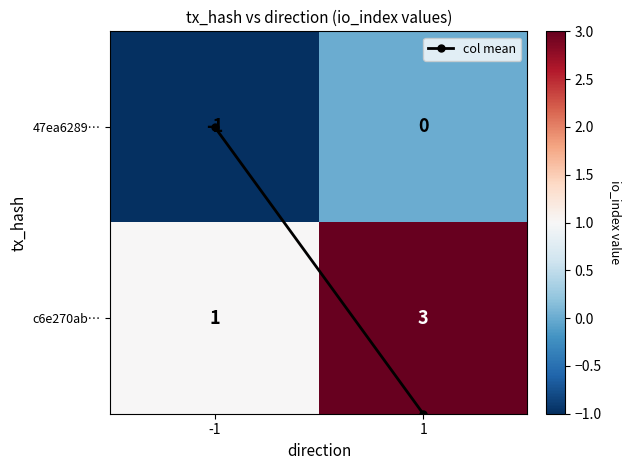

List the series in order of their peak value, lowest first.

47ea6289…, c6e270ab…